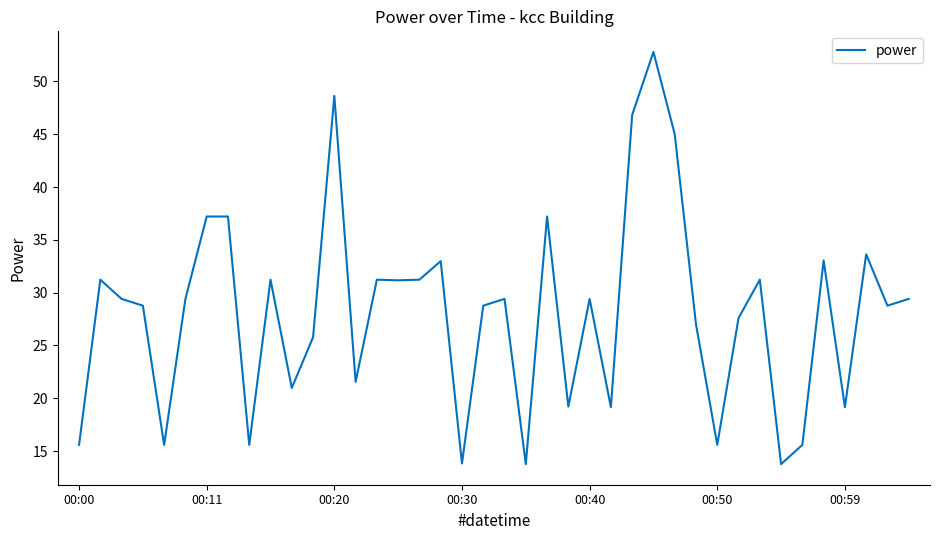

What is the difference between the maximum and second lowest values?

39.0